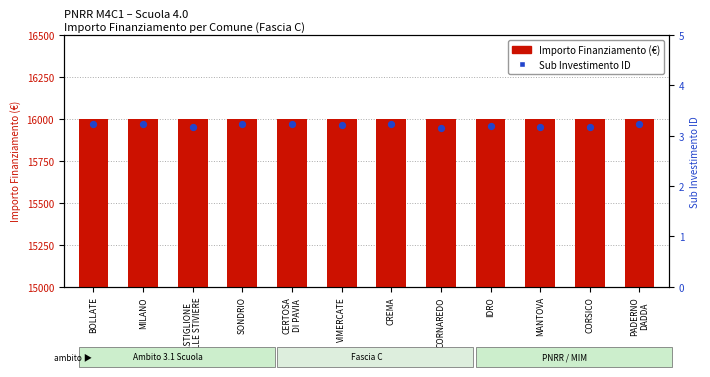

Is the value of Importo Finanziamento (€) at SONDRIO greater than the value of Sub Investimento ID at CREMA?

Yes